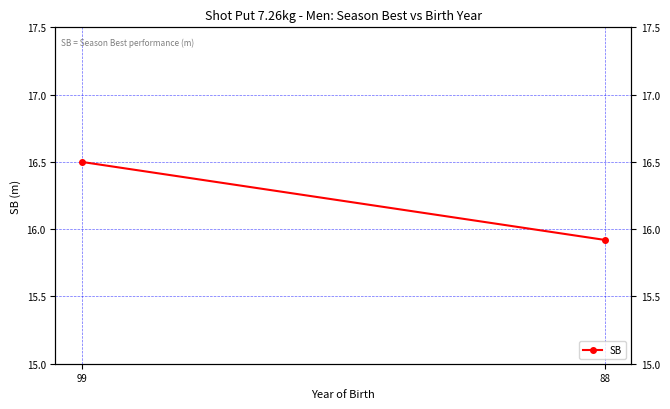

Is it true that the value at 88 is 4.4?

False